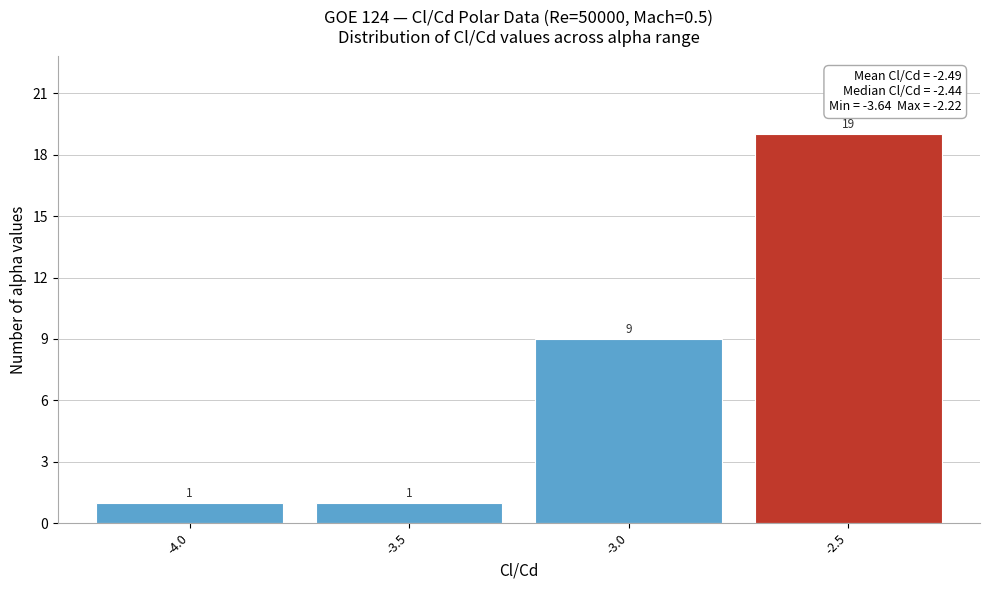

Reading left to right, transcribe all the data shown in this chart.

-4.0=1	-3.5=1	-3.0=9	-2.5=19